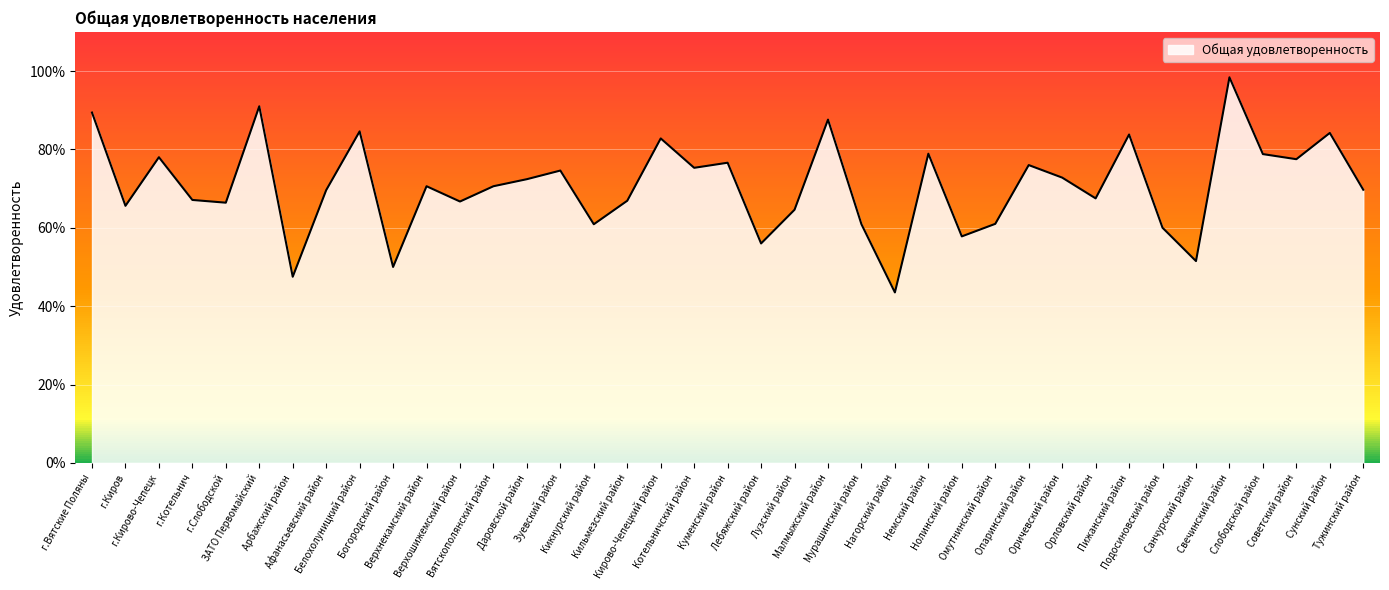

Does the chart display data point markers on the line(s)?

No